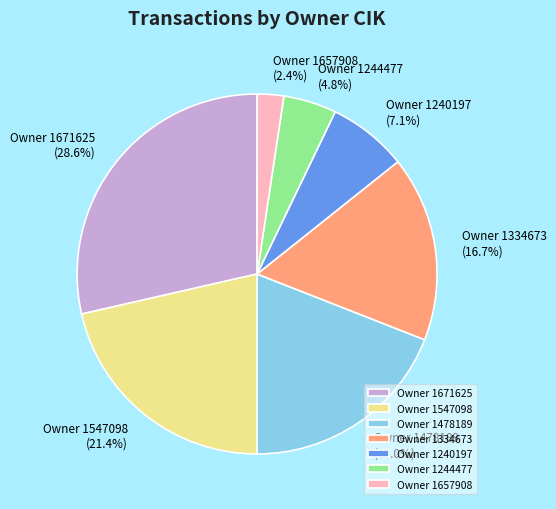

To the nearest percent, what is the average slice percentage?

14%